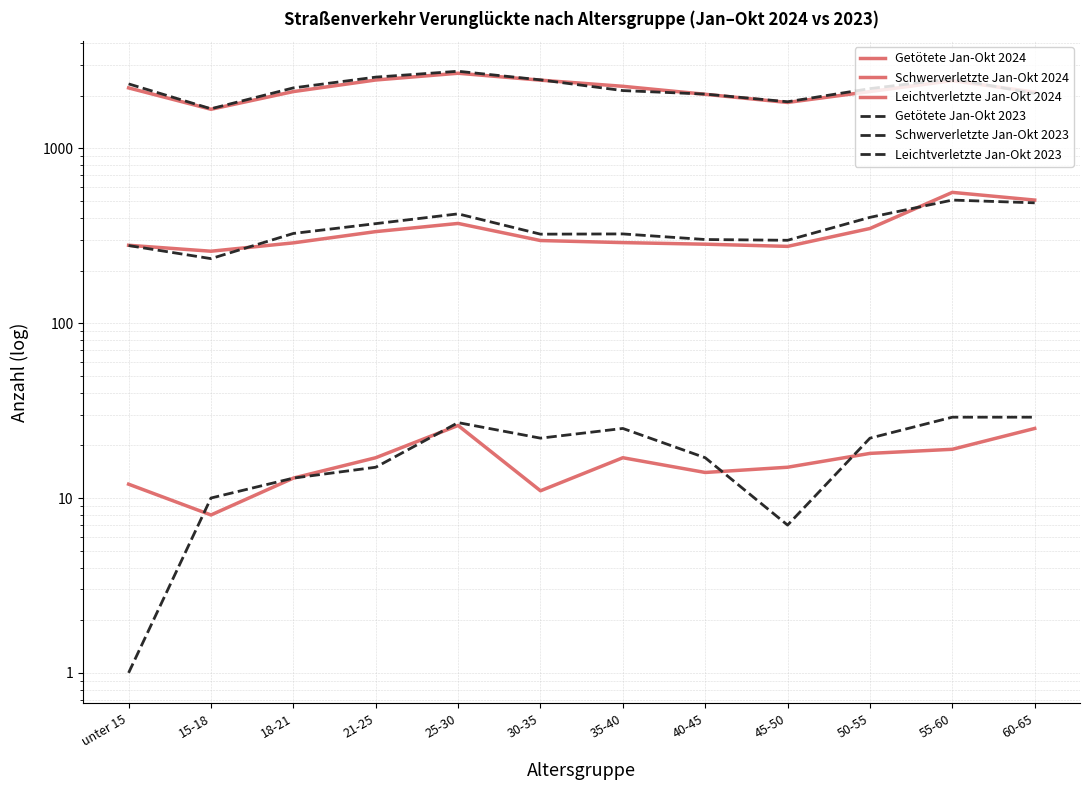

Rank the series by their maximum value, from lowest to highest.

Getötete Jan-Okt 2024, Getötete Jan-Okt 2023, Schwerverletzte Jan-Okt 2023, Schwerverletzte Jan-Okt 2024, Leichtverletzte Jan-Okt 2024, Leichtverletzte Jan-Okt 2023